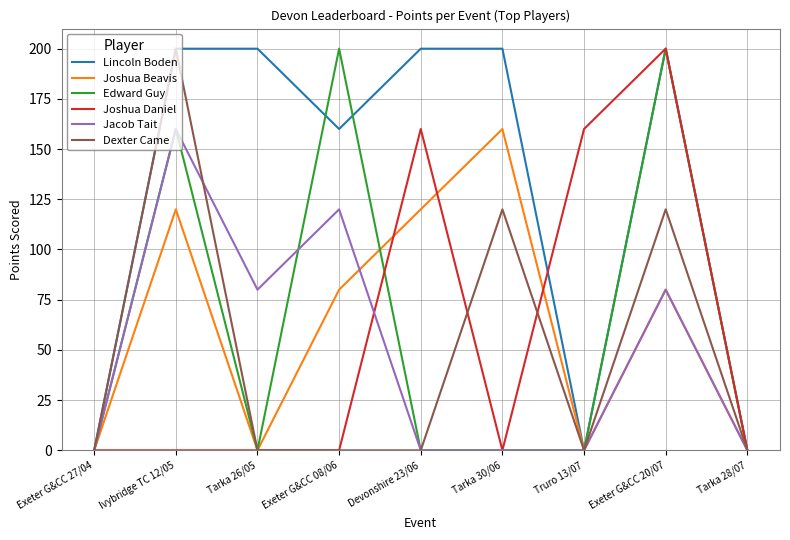

The Dexter Came series shows 75 at Truro 13/07. True or false?

False